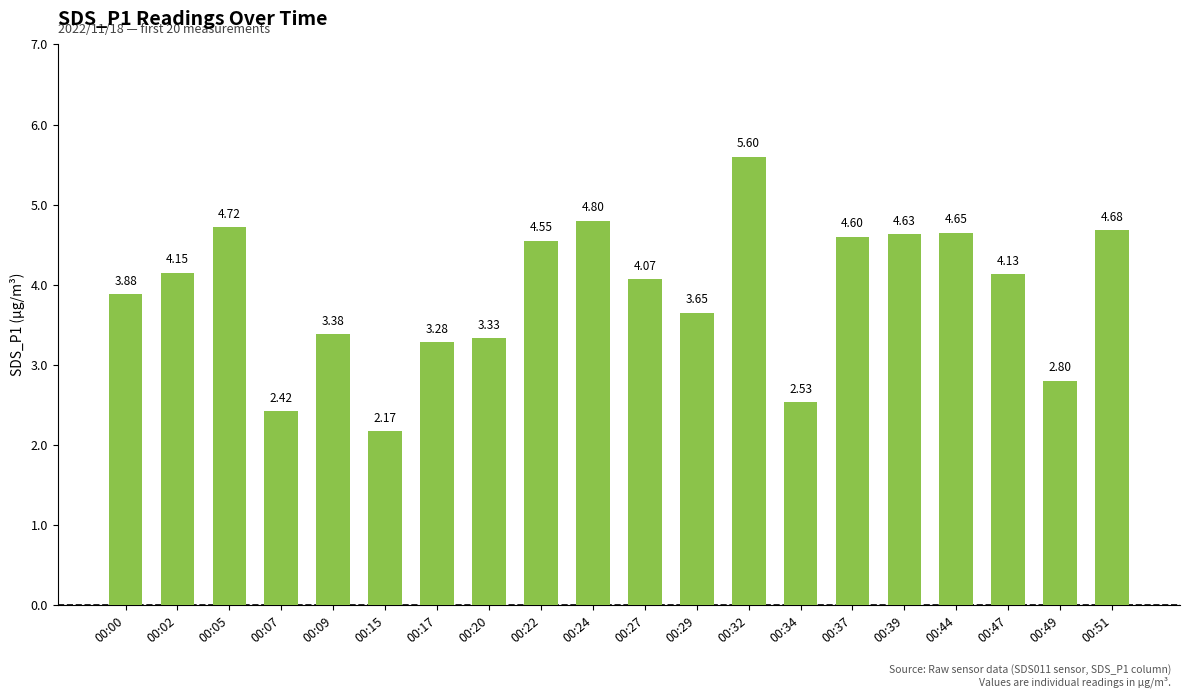

What is the greatest value displayed?

5.6